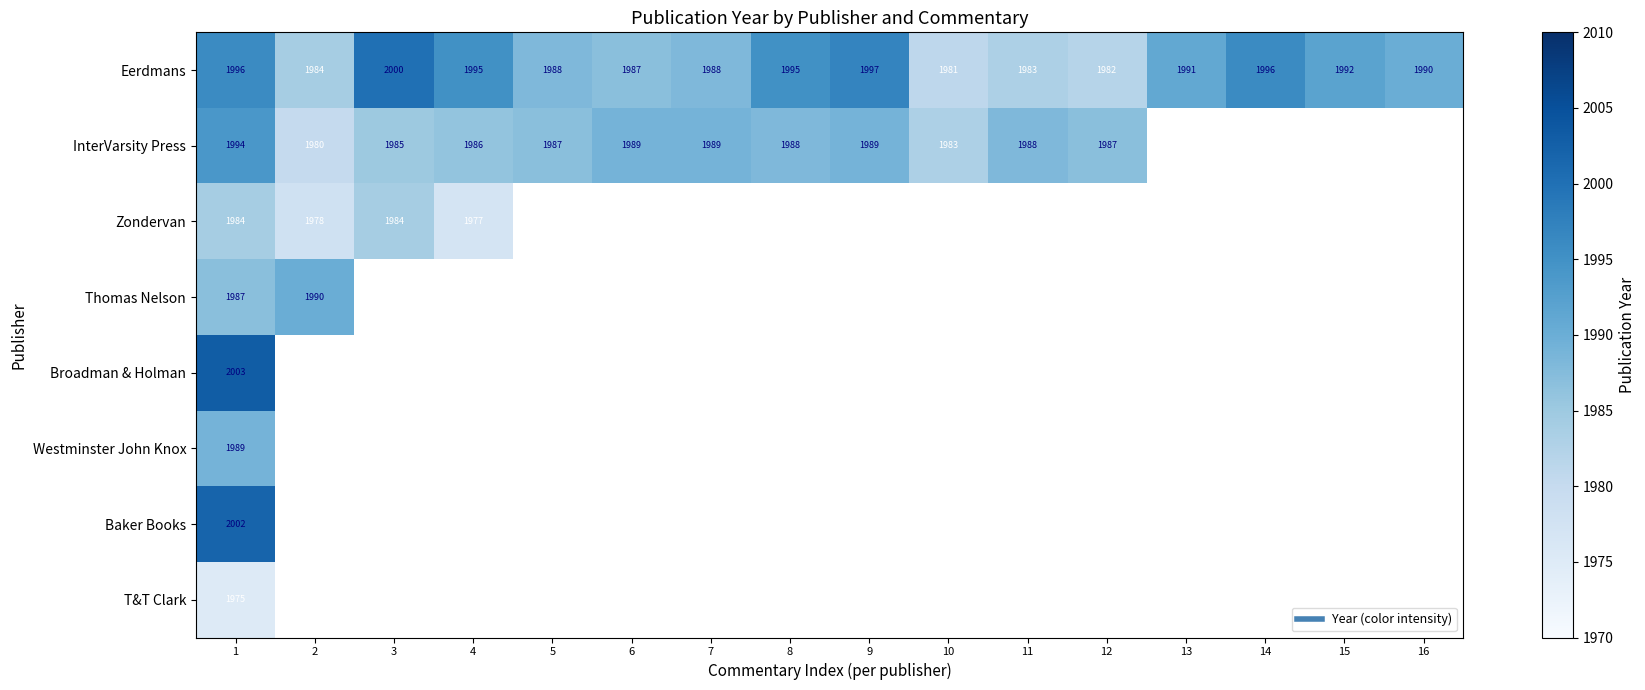

Which category has the highest value in the Zondervan series?

1